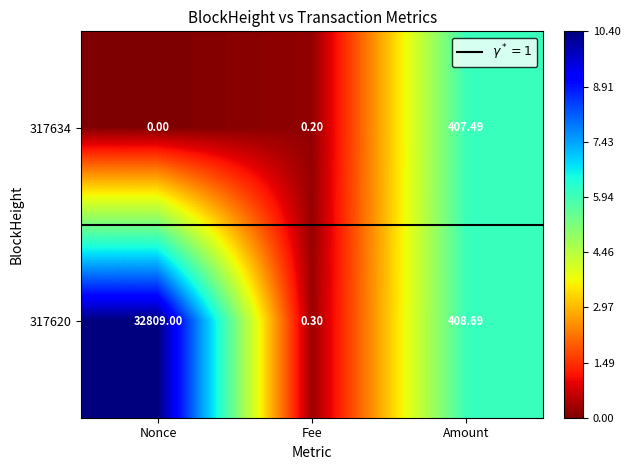

Which series has the largest range (max minus min)?

317620